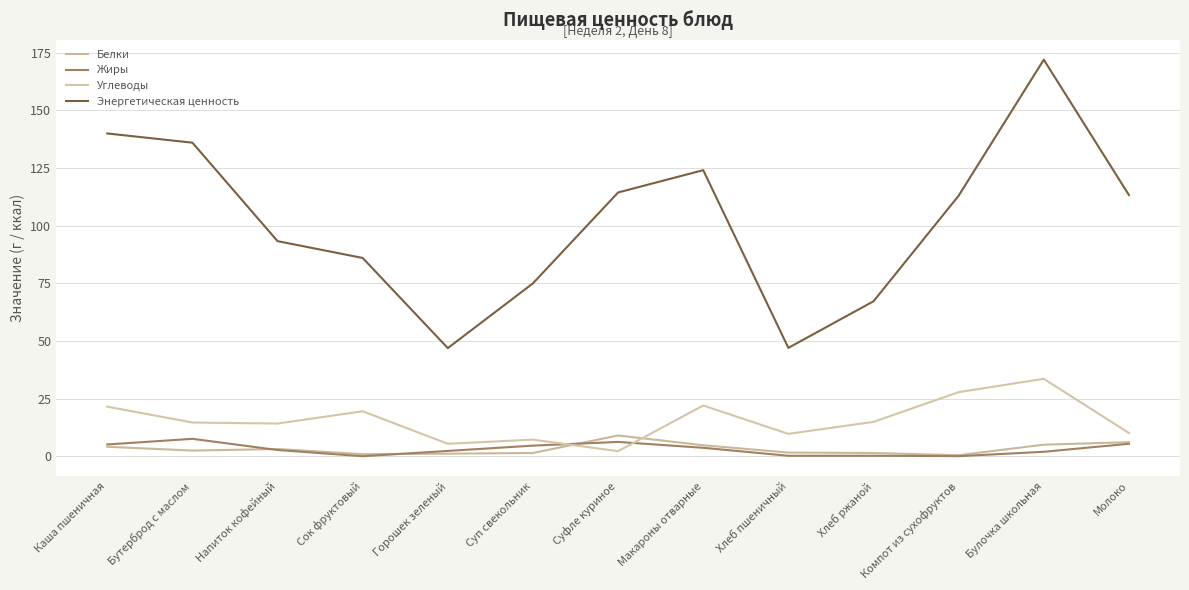

How many lines are shown in the chart?

4